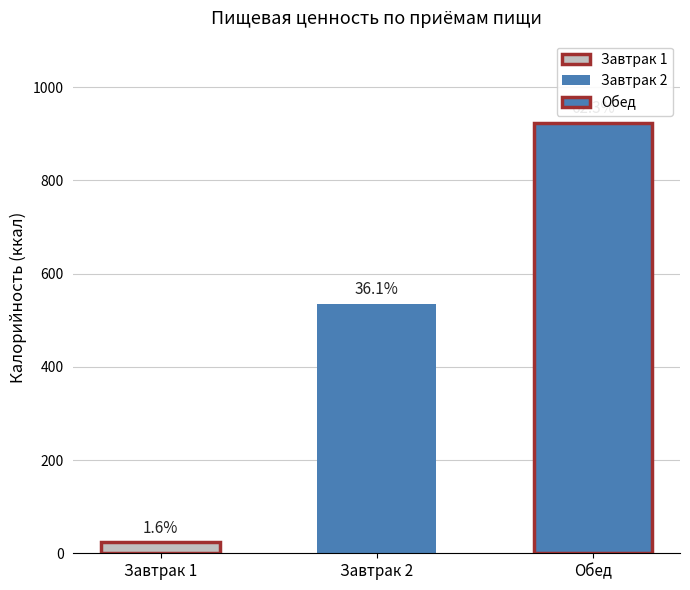

Between Завтрак 1 and Завтрак 2, which series saw the biggest shift?

Калорийность